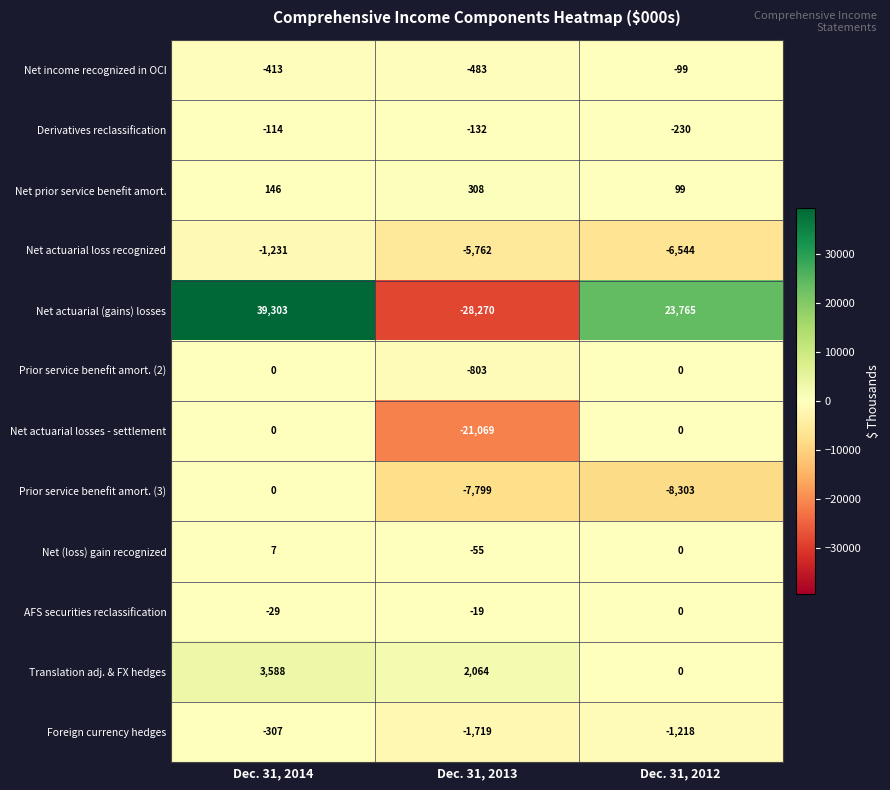

List the labels in order of Net prior service benefit amort. value, smallest first.

Dec. 31, 2012, Dec. 31, 2014, Dec. 31, 2013